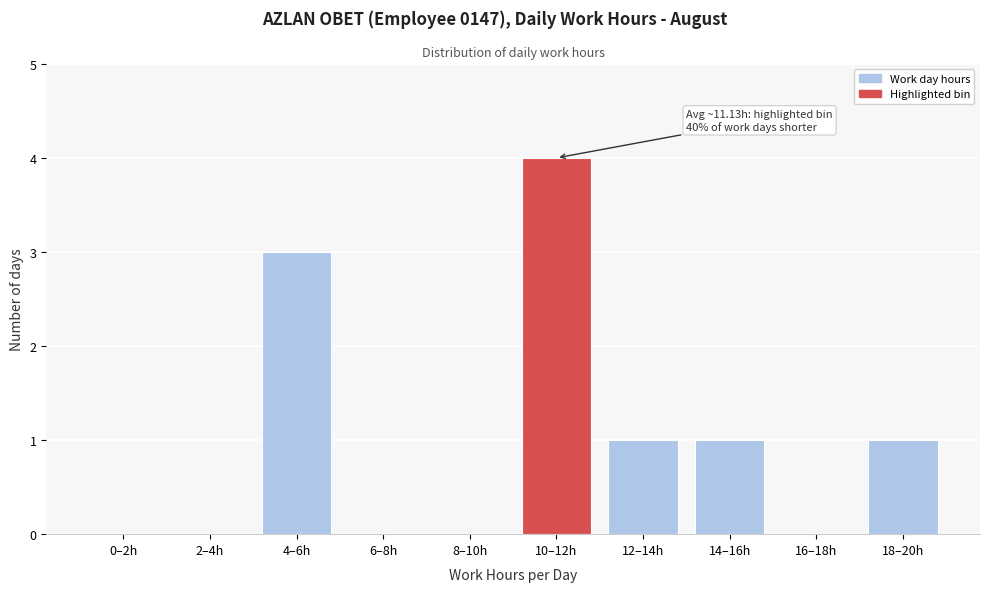

Reading left to right, extract all data points from this chart.

0–2h=0	2–4h=0	4–6h=3	6–8h=0	8–10h=0	10–12h=4	12–14h=1	14–16h=1	16–18h=0	18–20h=1